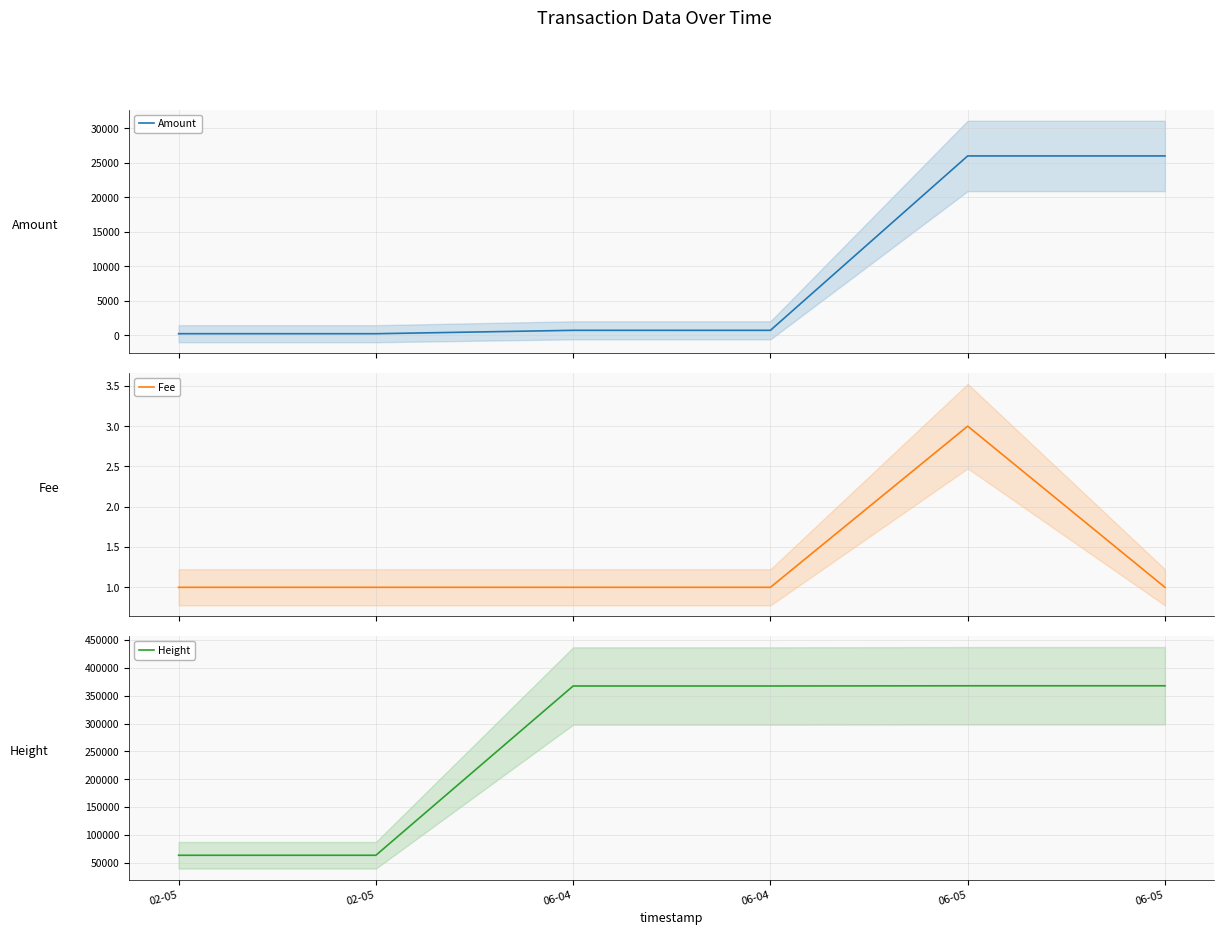

Which series has the largest total across all categories?

Height